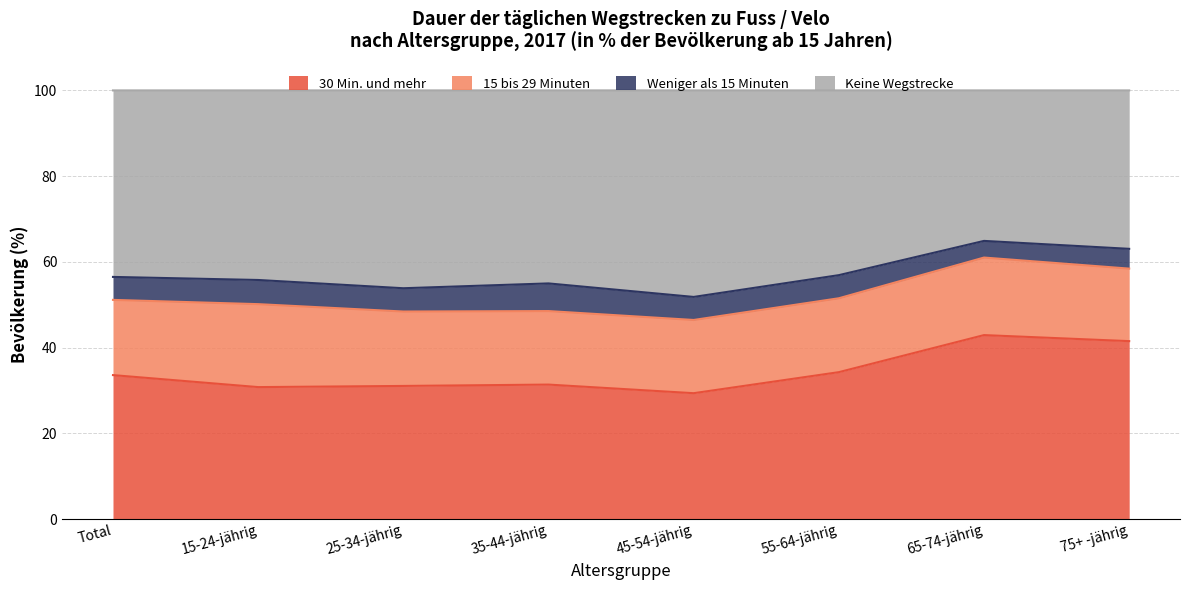

At which category is the sum across all series the highest?

65-74-jährig